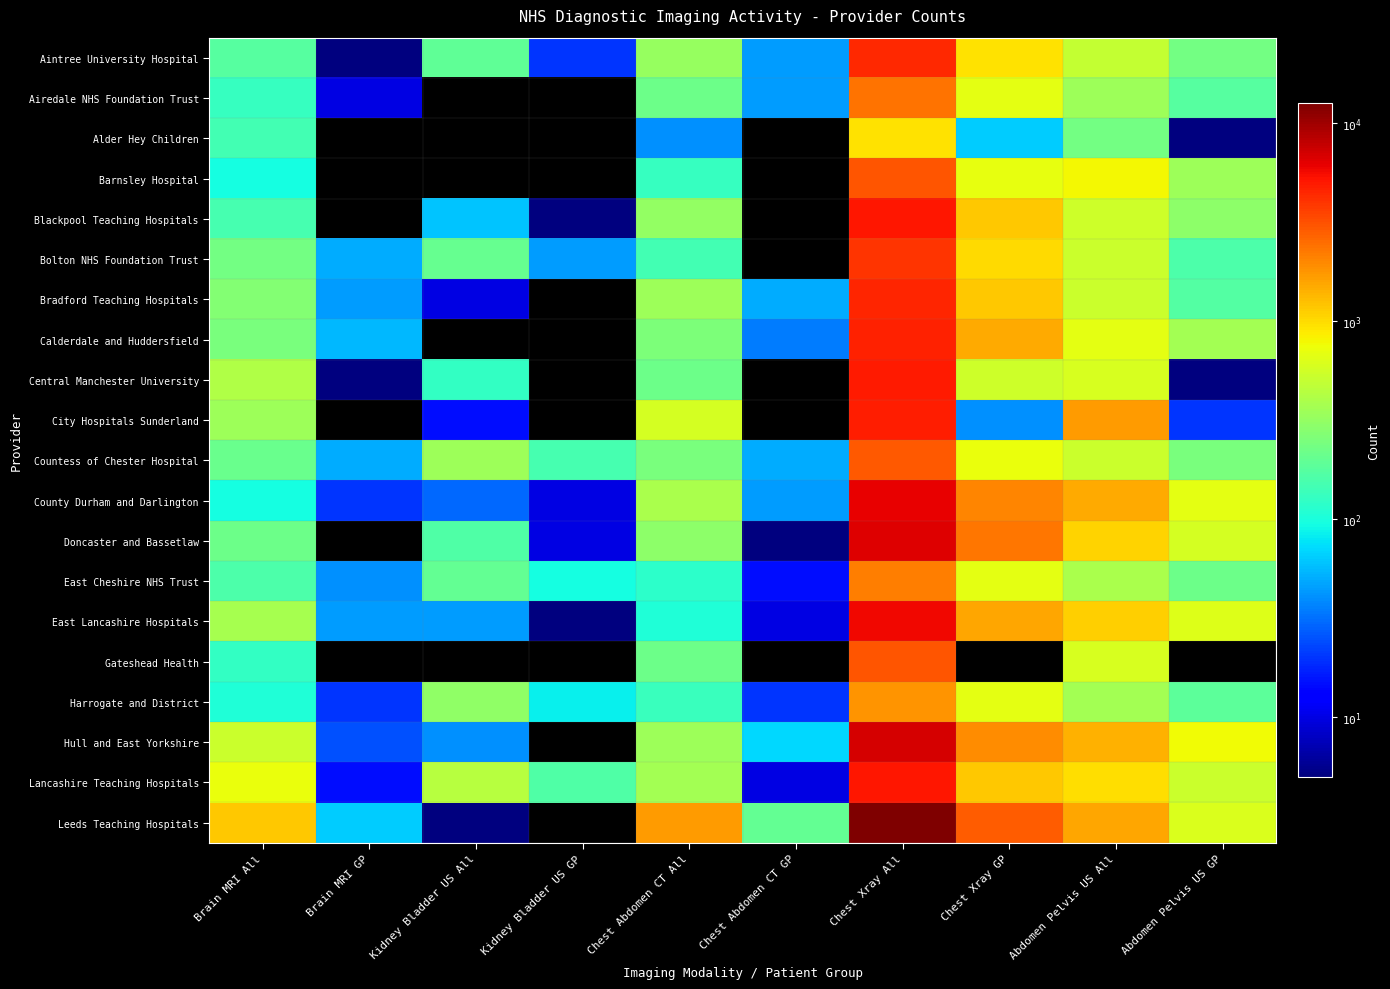

Reading left to right, extract all data points from this chart.

Aintree University Hospital: Brain MRI All=175	Brain MRI GP=5	Kidney Bladder US All=190	Kidney Bladder US GP=20	Chest Abdomen CT All=325	Chest Abdomen CT GP=45	Chest Xray All=4295	Chest Xray GP=950	Abdomen Pelvis US All=505	Abdomen Pelvis US GP=230
Airedale NHS Foundation Trust: Brain MRI All=130	Brain MRI GP=10	Kidney Bladder US All=0	Kidney Bladder US GP=0	Chest Abdomen CT All=215	Chest Abdomen CT GP=45	Chest Xray All=2350	Chest Xray GP=670	Abdomen Pelvis US All=340	Abdomen Pelvis US GP=175
Alder Hey Children: Brain MRI All=145	Brain MRI GP=0	Kidney Bladder US All=0	Kidney Bladder US GP=0	Chest Abdomen CT All=40	Chest Abdomen CT GP=0	Chest Xray All=940	Chest Xray GP=65	Abdomen Pelvis US All=230	Abdomen Pelvis US GP=5
Barnsley Hospital: Brain MRI All=95	Brain MRI GP=0	Kidney Bladder US All=0	Kidney Bladder US GP=0	Chest Abdomen CT All=130	Chest Abdomen CT GP=0	Chest Xray All=3005	Chest Xray GP=700	Abdomen Pelvis US All=785	Abdomen Pelvis US GP=350
Blackpool Teaching Hospitals: Brain MRI All=150	Brain MRI GP=0	Kidney Bladder US All=60	Kidney Bladder US GP=5	Chest Abdomen CT All=315	Chest Abdomen CT GP=0	Chest Xray All=5025	Chest Xray GP=1160	Abdomen Pelvis US All=545	Abdomen Pelvis US GP=295
Bolton NHS Foundation Trust: Brain MRI All=235	Brain MRI GP=50	Kidney Bladder US All=205	Kidney Bladder US GP=45	Chest Abdomen CT All=145	Chest Abdomen CT GP=0	Chest Xray All=3975	Chest Xray GP=995	Abdomen Pelvis US All=525	Abdomen Pelvis US GP=160
Bradford Teaching Hospitals: Brain MRI All=270	Brain MRI GP=45	Kidney Bladder US All=10	Kidney Bladder US GP=0	Chest Abdomen CT All=340	Chest Abdomen CT GP=50	Chest Xray All=4560	Chest Xray GP=1185	Abdomen Pelvis US All=535	Abdomen Pelvis US GP=170
Calderdale and Huddersfield: Brain MRI All=250	Brain MRI GP=55	Kidney Bladder US All=0	Kidney Bladder US GP=0	Chest Abdomen CT All=255	Chest Abdomen CT GP=35	Chest Xray All=4600	Chest Xray GP=1490	Abdomen Pelvis US All=675	Abdomen Pelvis US GP=365
Central Manchester University: Brain MRI All=415	Brain MRI GP=5	Kidney Bladder US All=125	Kidney Bladder US GP=0	Chest Abdomen CT All=220	Chest Abdomen CT GP=0	Chest Xray All=4925	Chest Xray GP=545	Abdomen Pelvis US All=595	Abdomen Pelvis US GP=5
City Hospitals Sunderland: Brain MRI All=350	Brain MRI GP=0	Kidney Bladder US All=15	Kidney Bladder US GP=0	Chest Abdomen CT All=585	Chest Abdomen CT GP=0	Chest Xray All=4735	Chest Xray GP=40	Abdomen Pelvis US All=1705	Abdomen Pelvis US GP=20
Countess of Chester Hospital: Brain MRI All=210	Brain MRI GP=50	Kidney Bladder US All=345	Kidney Bladder US GP=150	Chest Abdomen CT All=250	Chest Abdomen CT GP=50	Chest Xray All=2960	Chest Xray GP=720	Abdomen Pelvis US All=530	Abdomen Pelvis US GP=245
County Durham and Darlington: Brain MRI All=95	Brain MRI GP=20	Kidney Bladder US All=30	Kidney Bladder US GP=10	Chest Abdomen CT All=390	Chest Abdomen CT GP=45	Chest Xray All=6180	Chest Xray GP=2005	Abdomen Pelvis US All=1515	Abdomen Pelvis US GP=675
Doncaster and Bassetlaw: Brain MRI All=220	Brain MRI GP=0	Kidney Bladder US All=165	Kidney Bladder US GP=10	Chest Abdomen CT All=295	Chest Abdomen CT GP=5	Chest Xray All=6560	Chest Xray GP=2305	Abdomen Pelvis US All=1060	Abdomen Pelvis US GP=580
East Cheshire NHS Trust: Brain MRI All=160	Brain MRI GP=40	Kidney Bladder US All=200	Kidney Bladder US GP=95	Chest Abdomen CT All=120	Chest Abdomen CT GP=15	Chest Xray All=2165	Chest Xray GP=670	Abdomen Pelvis US All=390	Abdomen Pelvis US GP=215
East Lancashire Hospitals: Brain MRI All=380	Brain MRI GP=45	Kidney Bladder US All=45	Kidney Bladder US GP=5	Chest Abdomen CT All=105	Chest Abdomen CT GP=10	Chest Xray All=5660	Chest Xray GP=1565	Abdomen Pelvis US All=1100	Abdomen Pelvis US GP=630
Gateshead Health: Brain MRI All=125	Brain MRI GP=0	Kidney Bladder US All=0	Kidney Bladder US GP=0	Chest Abdomen CT All=215	Chest Abdomen CT GP=0	Chest Xray All=3060	Chest Xray GP=0	Abdomen Pelvis US All=605	Abdomen Pelvis US GP=0
Harrogate and District: Brain MRI All=105	Brain MRI GP=20	Kidney Bladder US All=305	Kidney Bladder US GP=85	Chest Abdomen CT All=135	Chest Abdomen CT GP=20	Chest Xray All=1810	Chest Xray GP=675	Abdomen Pelvis US All=365	Abdomen Pelvis US GP=185
Hull and East Yorkshire: Brain MRI All=530	Brain MRI GP=25	Kidney Bladder US All=40	Kidney Bladder US GP=0	Chest Abdomen CT All=345	Chest Abdomen CT GP=70	Chest Xray All=6880	Chest Xray GP=1910	Abdomen Pelvis US All=1420	Abdomen Pelvis US GP=765
Lancashire Teaching Hospitals: Brain MRI All=710	Brain MRI GP=15	Kidney Bladder US All=440	Kidney Bladder US GP=165	Chest Abdomen CT All=370	Chest Abdomen CT GP=10	Chest Xray All=5145	Chest Xray GP=1180	Abdomen Pelvis US All=965	Abdomen Pelvis US GP=530
Leeds Teaching Hospitals: Brain MRI All=1180	Brain MRI GP=65	Kidney Bladder US All=5	Kidney Bladder US GP=0	Chest Abdomen CT All=1710	Chest Abdomen CT GP=200	Chest Xray All=12510	Chest Xray GP=2855	Abdomen Pelvis US All=1540	Abdomen Pelvis US GP=615